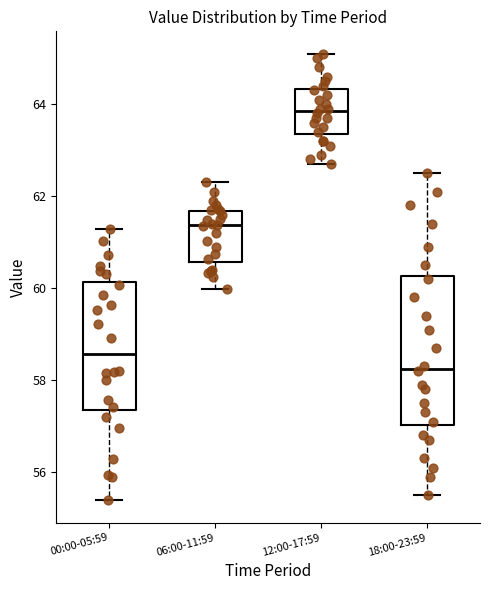

Which box is the tallest, from its lower edge to its upper edge?

18:00-23:59